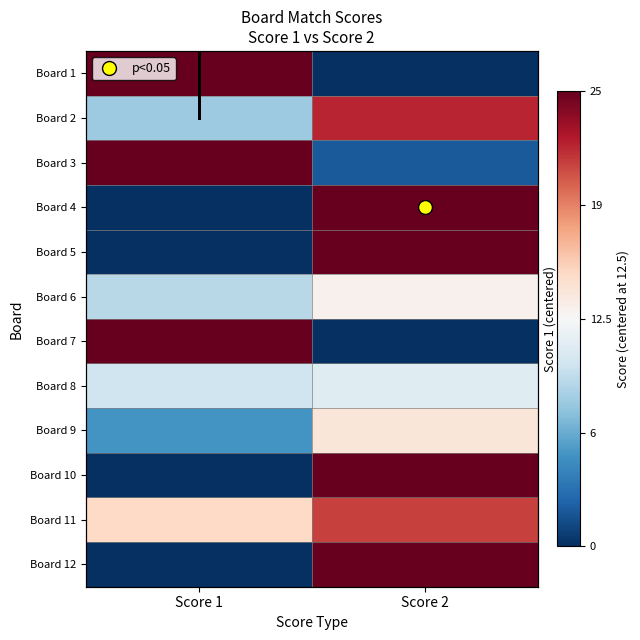

At which category does the chart reach its minimum across all series?

Score 2